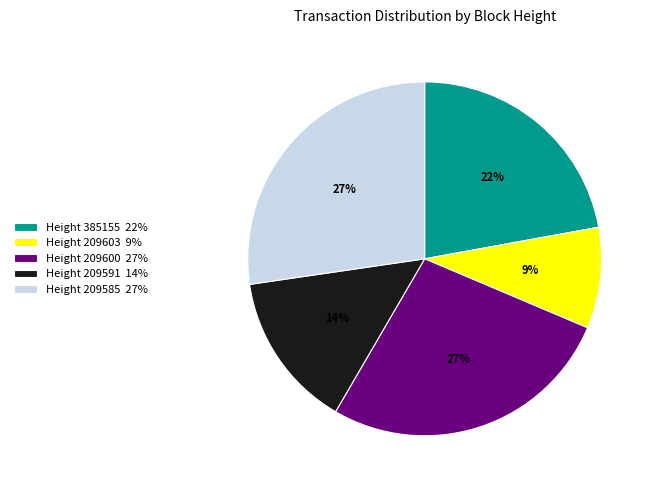

Do Height 385155 22% and Height 209600 27% together represent more than half of the pie?

No